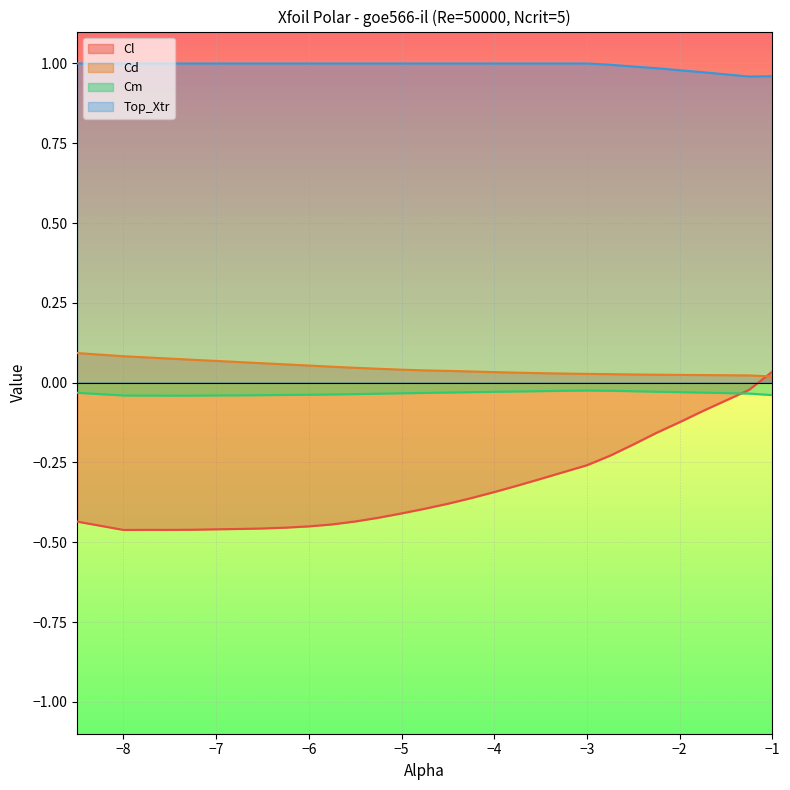

Reading left to right, transcribe all the data shown in this chart.

Cl: -8.5=-0.4	-8.0=-0.5	-7.75=-0.5	-7.5=-0.5	-7.25=-0.5	-7.0=-0.5	-6.75=-0.5	-6.5=-0.5	-6.25=-0.5	-6.0=-0.5	-5.75=-0.4	-5.5=-0.4	-5.25=-0.4	-5.0=-0.4	-4.75=-0.4	-4.5=-0.4	-4.25=-0.4	-4.0=-0.3	-3.75=-0.3	-3.5=-0.3	-3.25=-0.3	-3.0=-0.3	-2.75=-0.2	-2.5=-0.2	-2.25=-0.2	-2.0=-0.1	-1.75=-0.1	-1.5=-0.1	-1.25=-0.0	-1.0=0.0
Cd: -8.5=0.1	-8.0=0.1	-7.75=0.1	-7.5=0.1	-7.25=0.1	-7.0=0.1	-6.75=0.1	-6.5=0.1	-6.25=0.1	-6.0=0.1	-5.75=0.0	-5.5=0.0	-5.25=0.0	-5.0=0.0	-4.75=0.0	-4.5=0.0	-4.25=0.0	-4.0=0.0	-3.75=0.0	-3.5=0.0	-3.25=0.0	-3.0=0.0	-2.75=0.0	-2.5=0.0	-2.25=0.0	-2.0=0.0	-1.75=0.0	-1.5=0.0	-1.25=0.0	-1.0=0.0
Cm: -8.5=-0.0	-8.0=-0.0	-7.75=-0.0	-7.5=-0.0	-7.25=-0.0	-7.0=-0.0	-6.75=-0.0	-6.5=-0.0	-6.25=-0.0	-6.0=-0.0	-5.75=-0.0	-5.5=-0.0	-5.25=-0.0	-5.0=-0.0	-4.75=-0.0	-4.5=-0.0	-4.25=-0.0	-4.0=-0.0	-3.75=-0.0	-3.5=-0.0	-3.25=-0.0	-3.0=-0.0	-2.75=-0.0	-2.5=-0.0	-2.25=-0.0	-2.0=-0.0	-1.75=-0.0	-1.5=-0.0	-1.25=-0.0	-1.0=-0.0
Top_Xtr: -8.5=1.0	-8.0=1.0	-7.75=1.0	-7.5=1.0	-7.25=1.0	-7.0=1.0	-6.75=1.0	-6.5=1.0	-6.25=1.0	-6.0=1.0	-5.75=1.0	-5.5=1.0	-5.25=1.0	-5.0=1.0	-4.75=1.0	-4.5=1.0	-4.25=1.0	-4.0=1.0	-3.75=1.0	-3.5=1.0	-3.25=1.0	-3.0=1.0	-2.75=1.0	-2.5=1.0	-2.25=1.0	-2.0=1.0	-1.75=1.0	-1.5=1.0	-1.25=1.0	-1.0=1.0